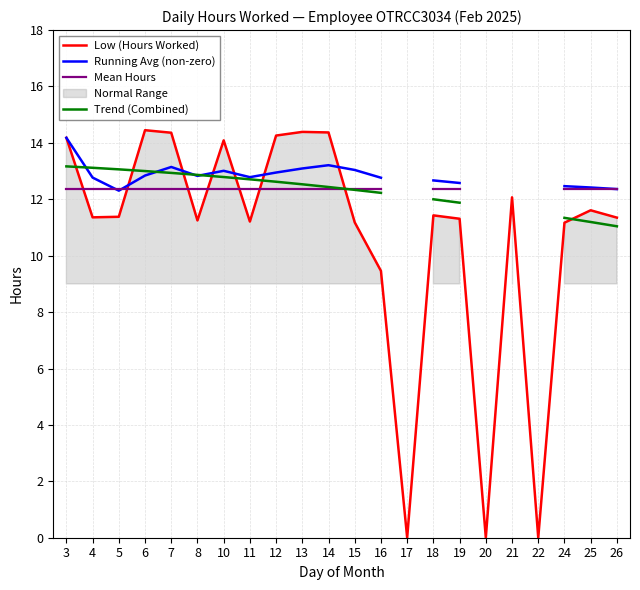

True or false: Running Avg (non-zero) has more than 2 points higher than both neighbors.

True